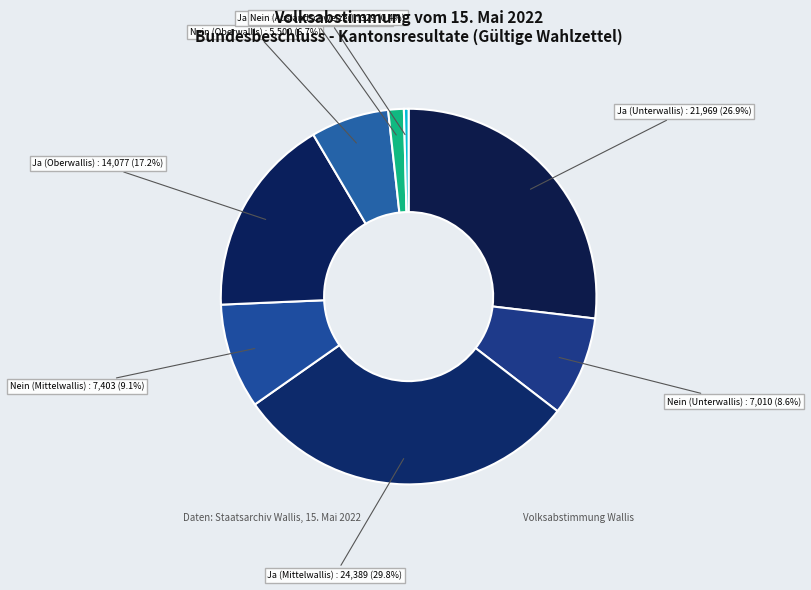

How many slices are in this pie chart?

8